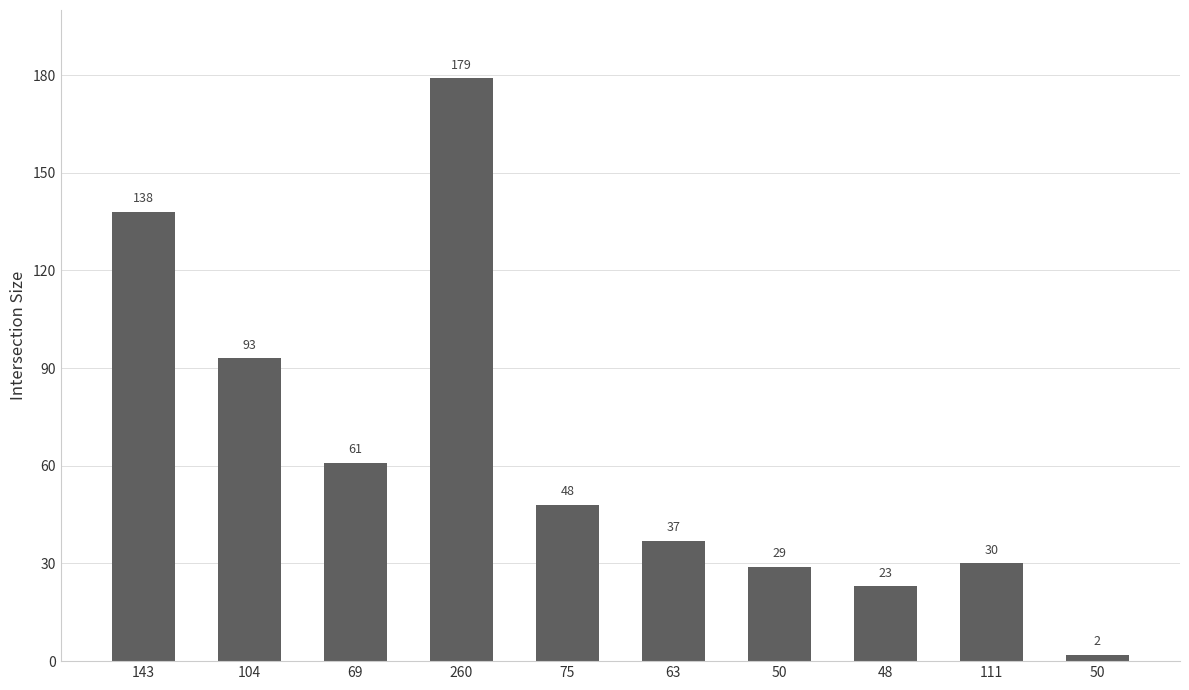

How many values are below 48?

5